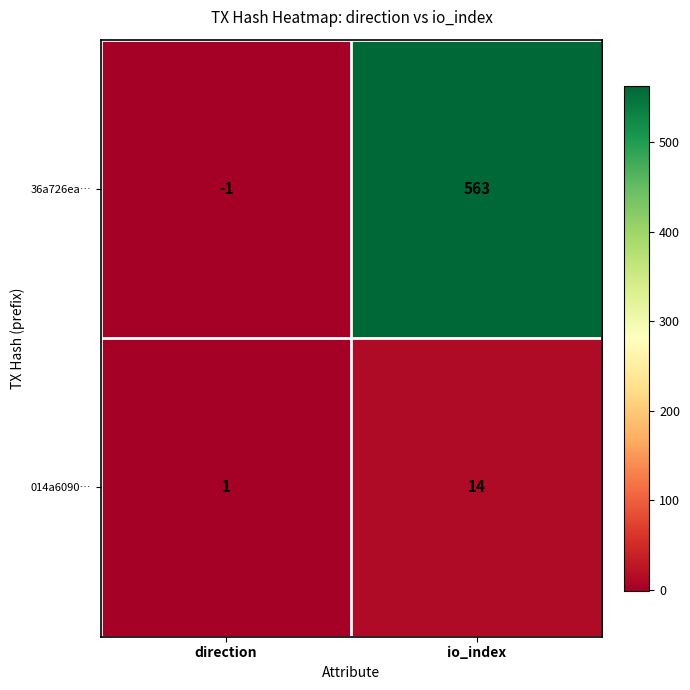

What is the greatest value displayed?

563